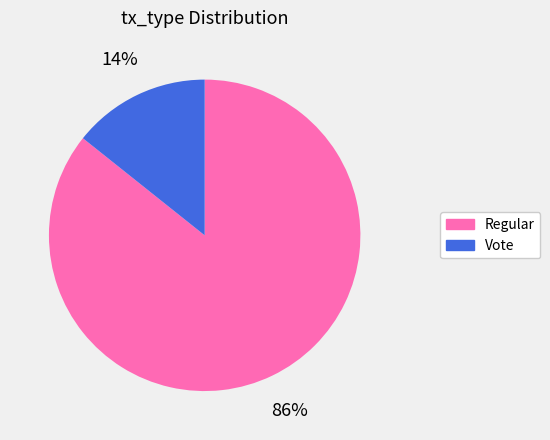

How many slices are in this pie chart?

2